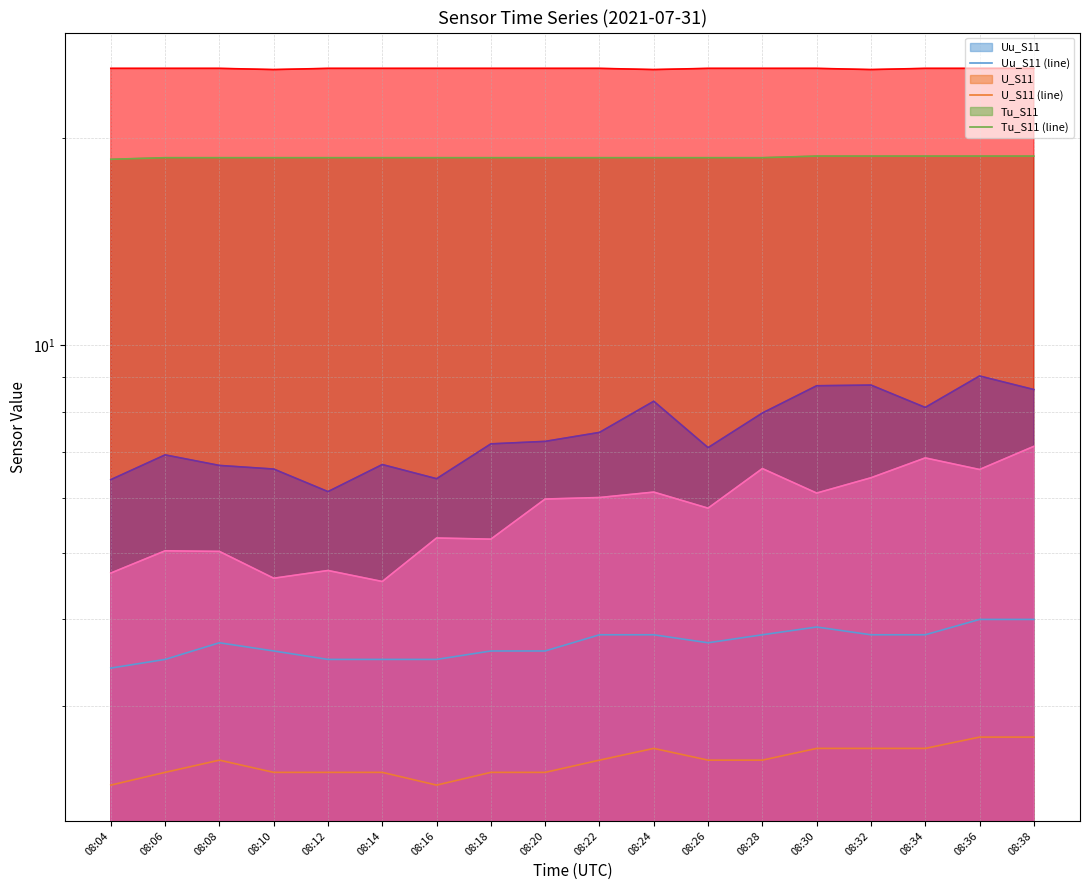

Reading left to right, list all the values displayed in this chart.

Uu_S11 (line): 3.4	3.5	3.7	3.6	3.5	3.5	3.5	3.6	3.6	3.8	3.8	3.7	3.8	3.9	3.8	3.8	4.0	4.0
U_S11 (line): 2.3	2.4	2.5	2.4	2.4	2.4	2.3	2.4	2.4	2.5	2.6	2.5	2.5	2.6	2.6	2.6	2.7	2.7
Tu_S11 (line): 18.6	18.7	18.7	18.7	18.7	18.7	18.7	18.7	18.7	18.7	18.7	18.7	18.7	18.8	18.8	18.8	18.8	18.8
T_S11 (line): 25.2	25.2	25.2	25.1	25.2	25.2	25.2	25.2	25.2	25.2	25.1	25.2	25.2	25.2	25.1	25.2	25.2	25.2
BsB_S11 (line): 6.4	6.9	6.7	6.6	6.1	6.7	6.4	7.2	7.2	7.5	8.3	7.1	8.0	8.7	8.8	8.1	9.0	8.6
BsG_S11 (line): 4.7	5.0	5.0	4.6	4.7	4.5	5.2	5.2	6.0	6.0	6.1	5.8	6.6	6.1	6.4	6.9	6.6	7.1